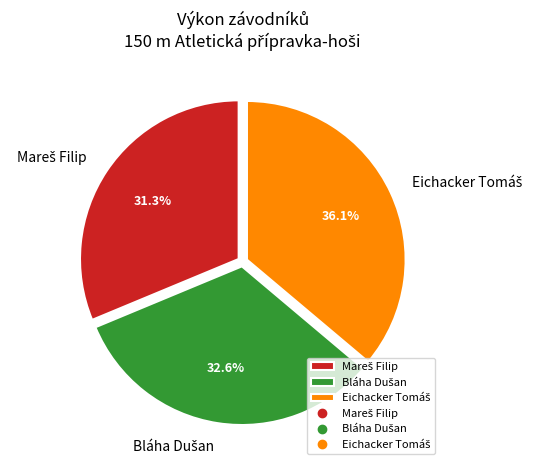

Is there any slice that represents more than half of the pie?

No